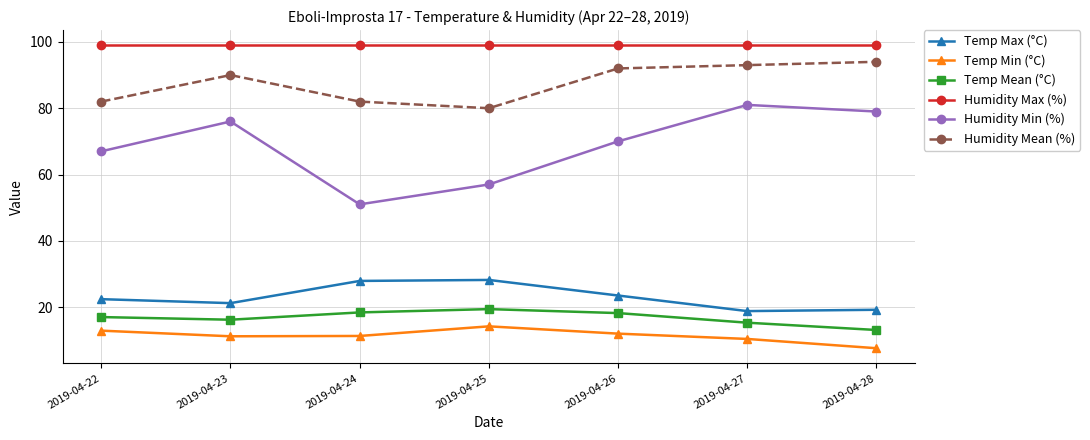

Which series has the largest total across all categories?

Humidity Max (%)